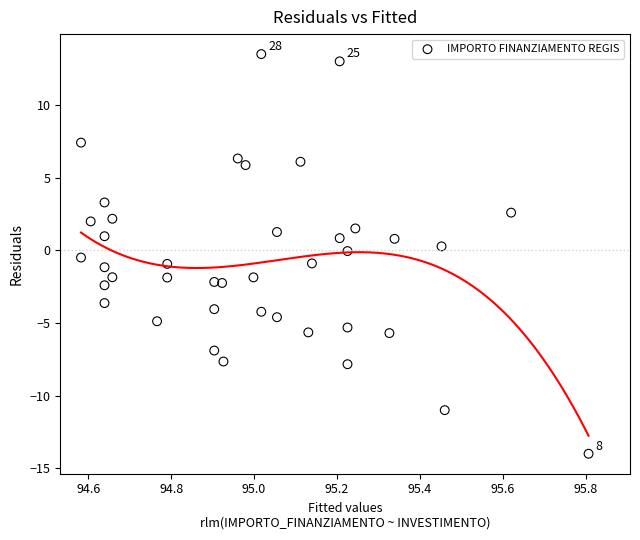

What is the range of Y values (max minus min)?

27.5